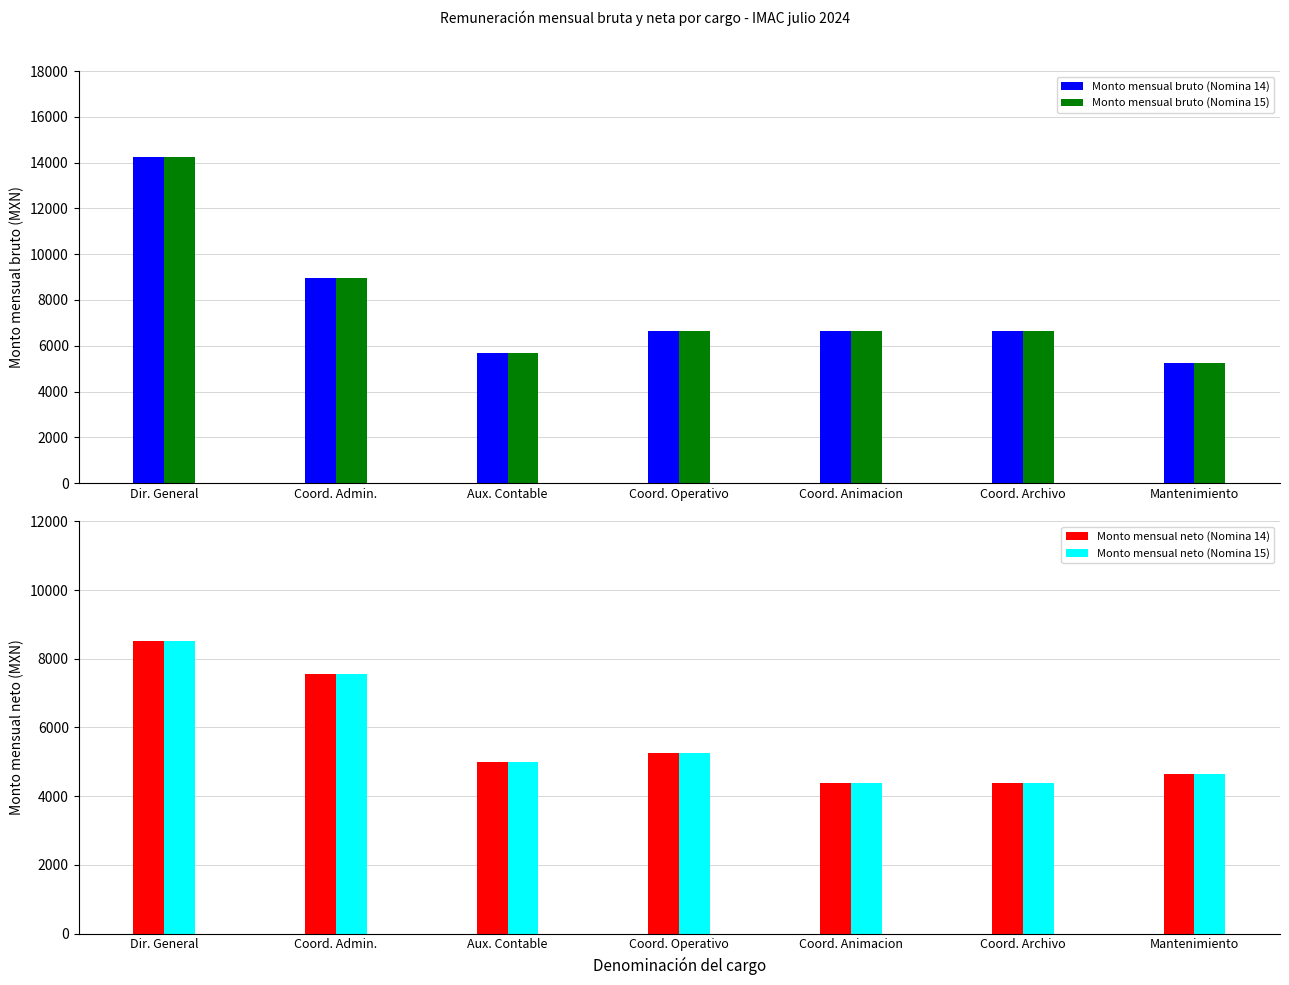

The Monto mensual bruto (Nomina 15) series shows 6631.5 at Coord. Archivo. True or false?

True